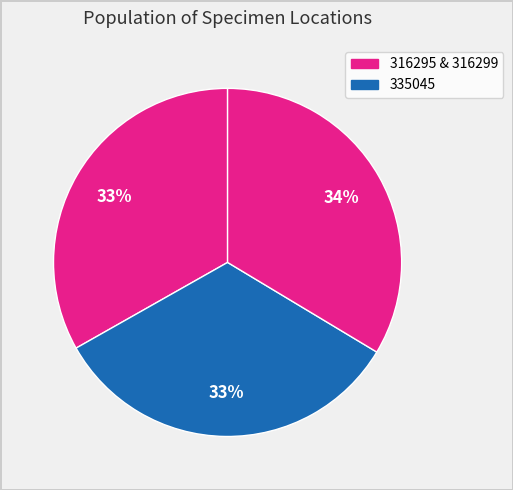

Is there a majority slice in this chart?

No